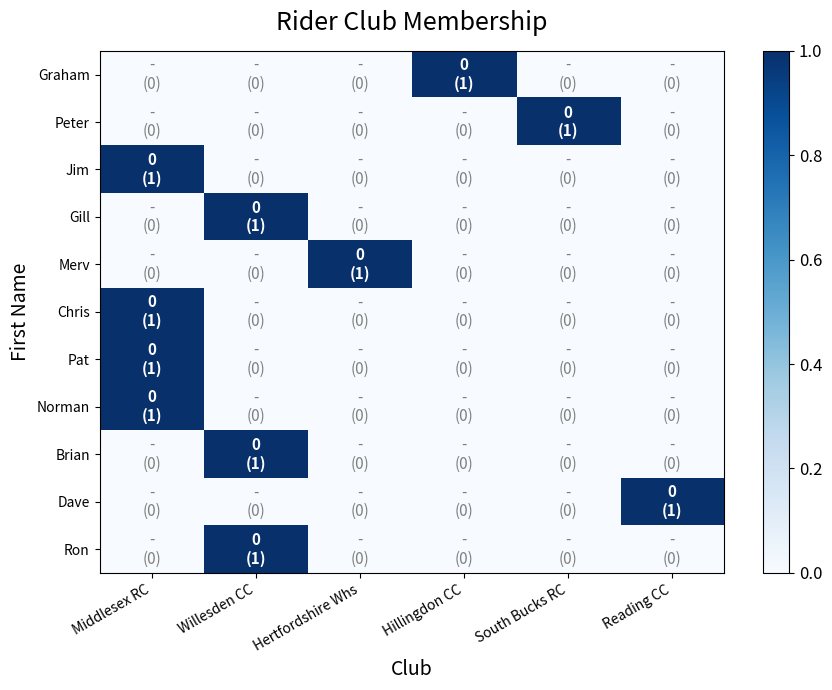

What is the difference between the highest and lowest values at Middlesex RC?

1